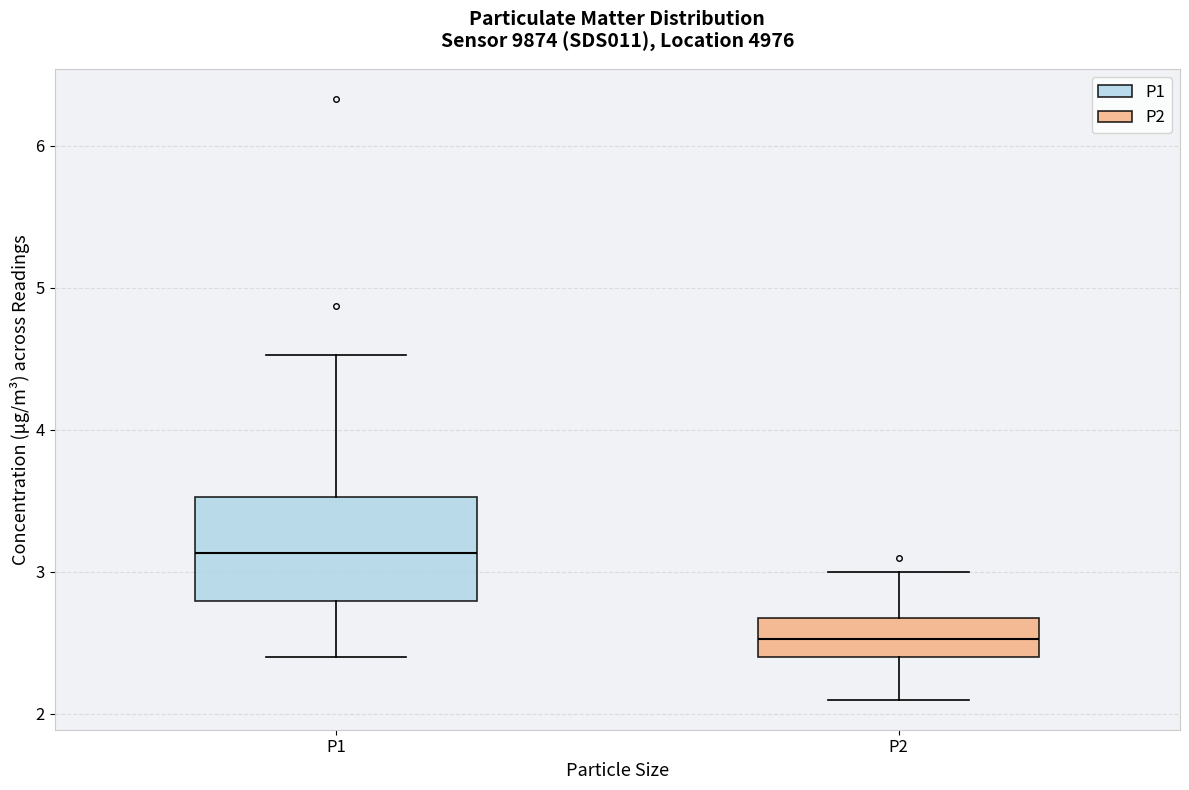

Reading left to right, read every box against the y-axis: the position of its median line, the range the box covers, and the ends of its whiskers. The values are not printed on the chart, so give them approximately, as read against the axis.

P1: median 3.1, box 2.8 to 3.5, whiskers 2.4 to 4.5
P2: median 2.5, box 2.4 to 2.7, whiskers 2.1 to 3.0